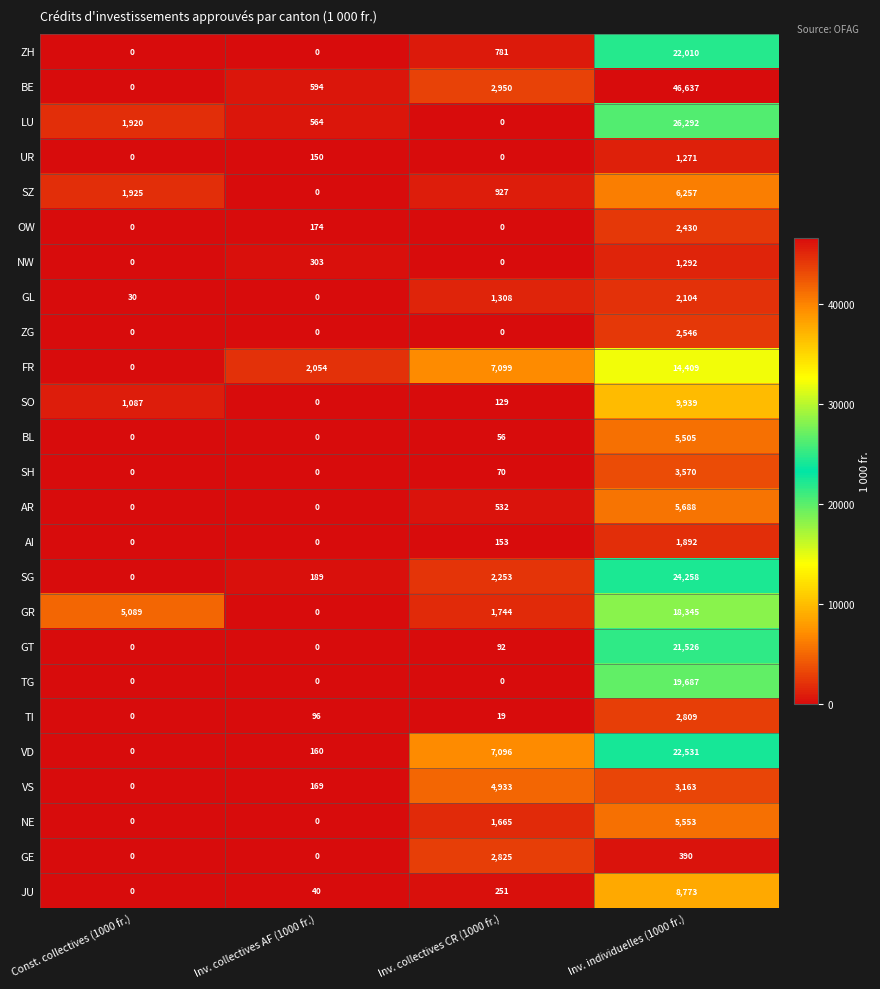

What is the sum of the UR values at Inv. collectives AF (1000 fr.) and Const. collectives (1000 fr.)?

150